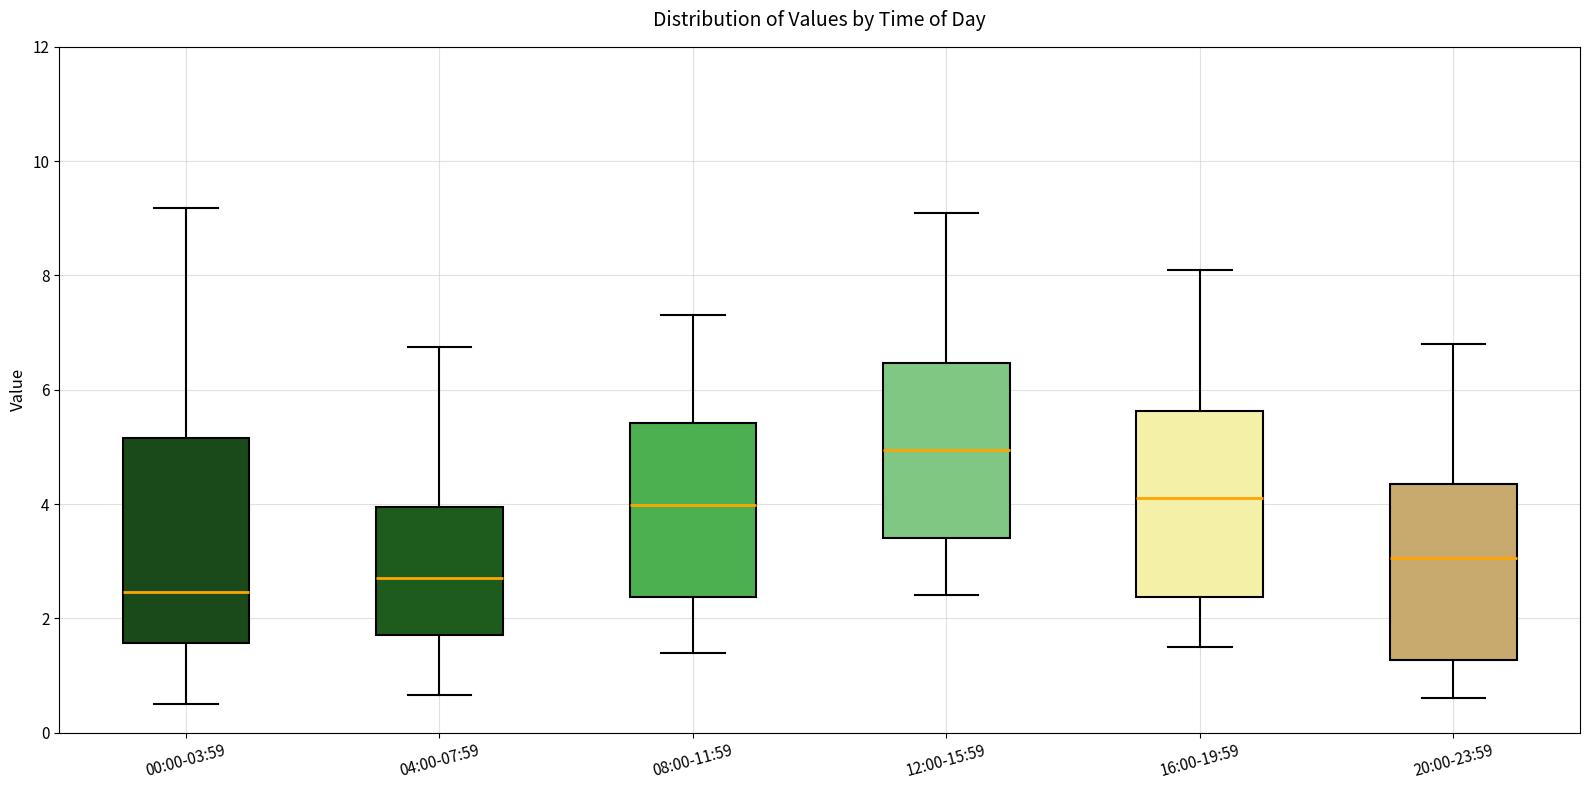

Where is the lower edge of the box for 20:00-23:59 on the y-axis? The values are not printed on the chart, so give them approximately, as read against the axis.

1.2